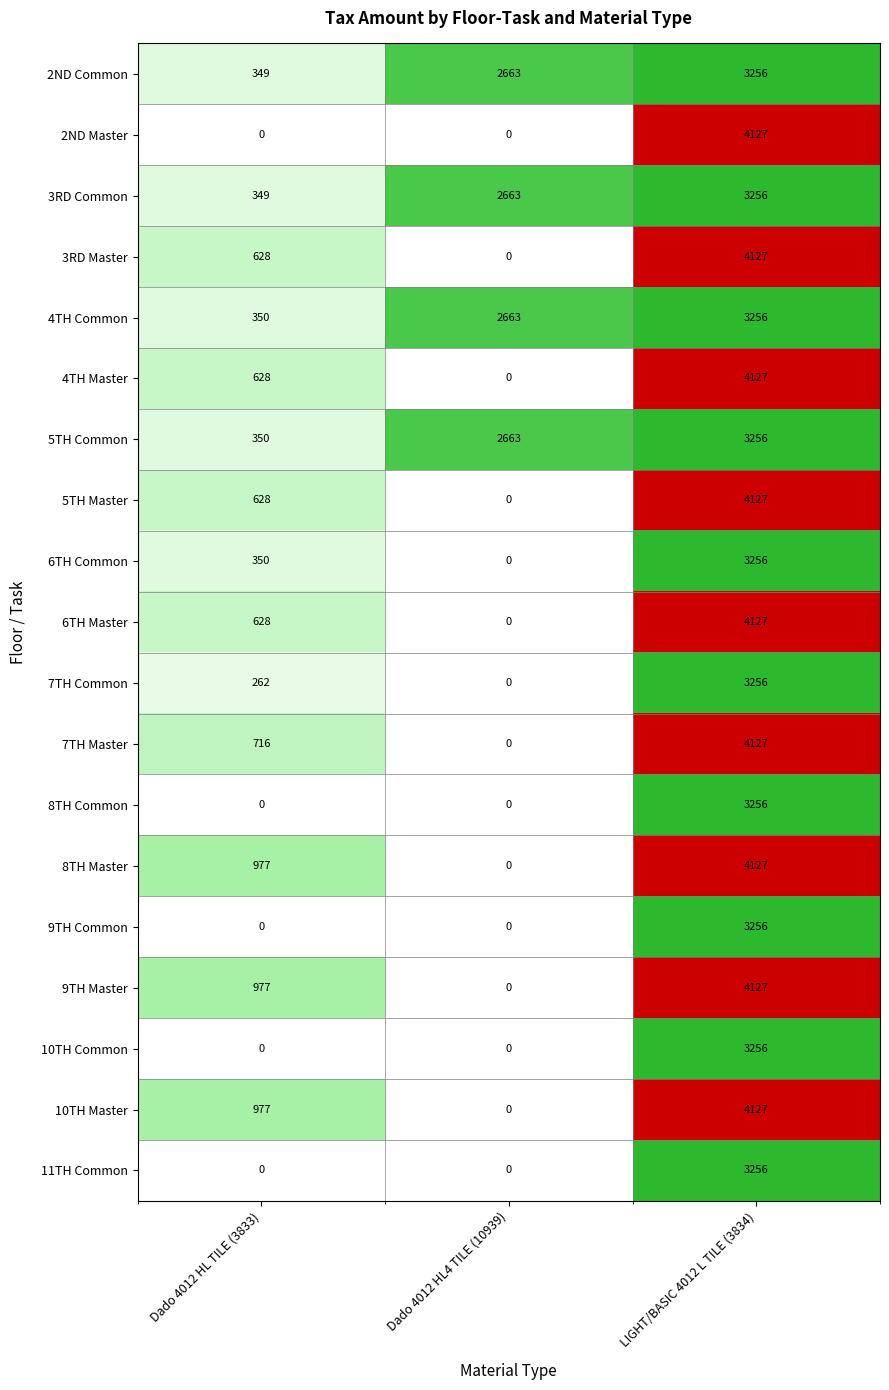

What is the difference between the highest and lowest values at Dado 4012 HL TILE (3833)?

977